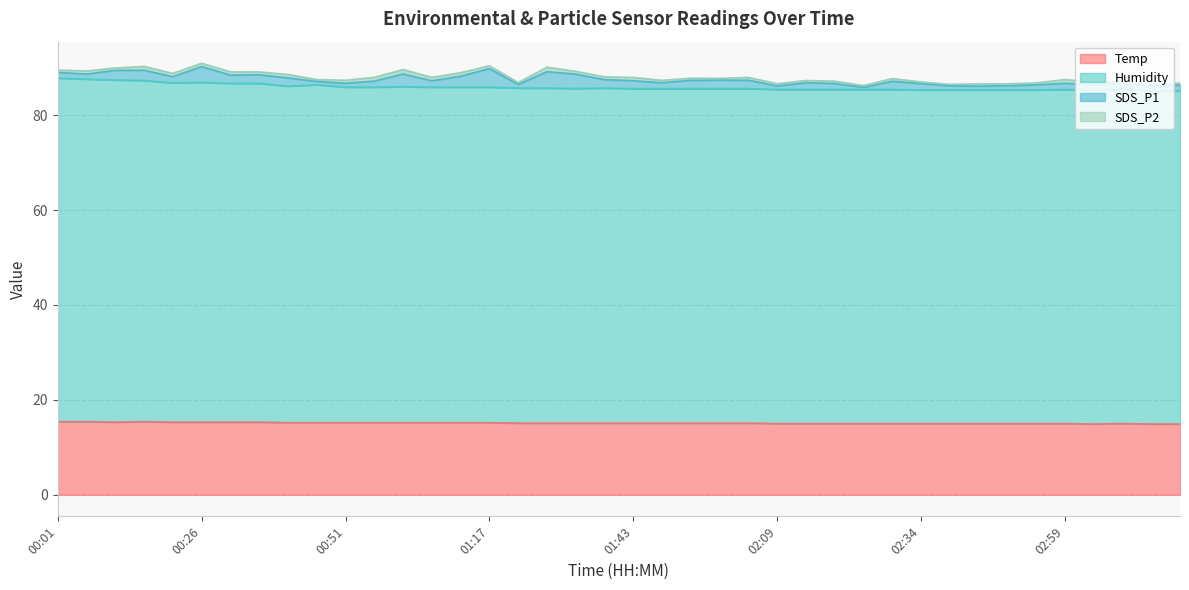

The value of Temp at 00:31 is 15.3. True or false?

True